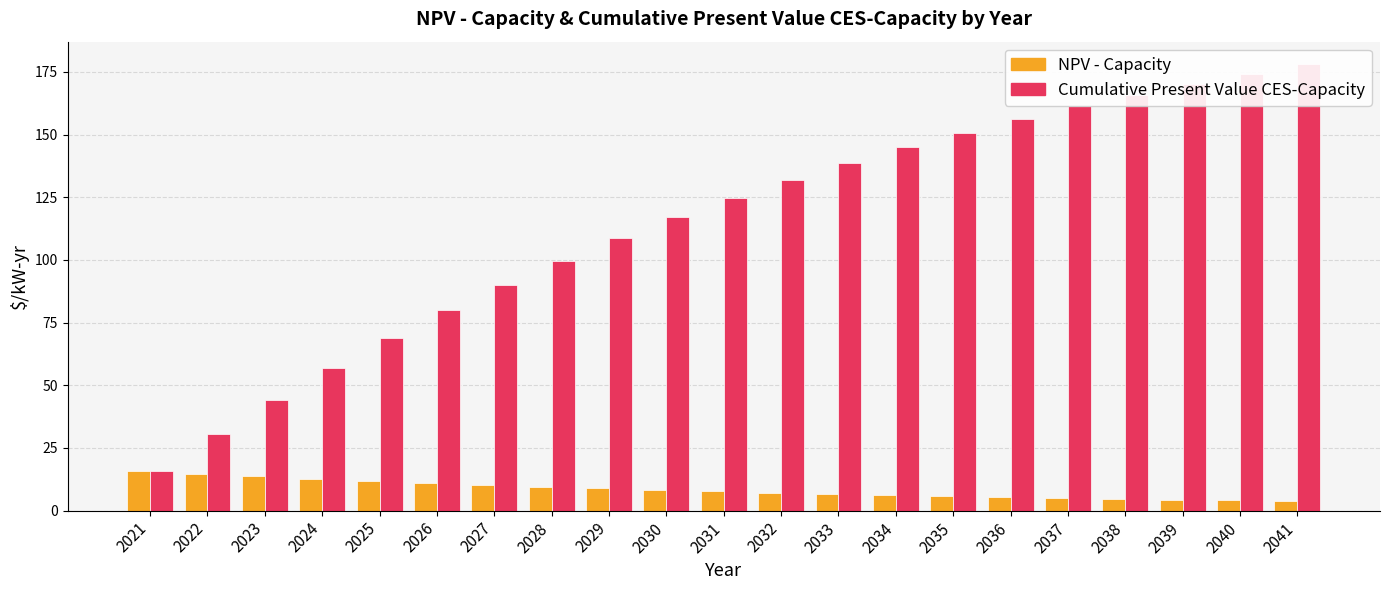

Rank the series by their average value, from lowest to highest.

NPV - Capacity, Cumulative Present Value CES-Capacity